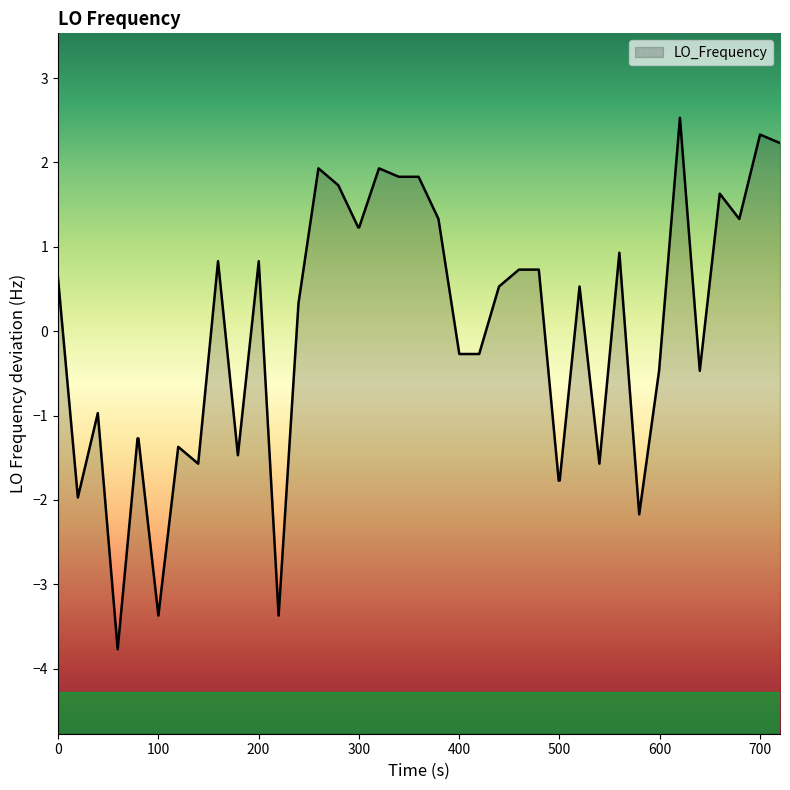

What is the minimum value shown in the chart?

-3.8